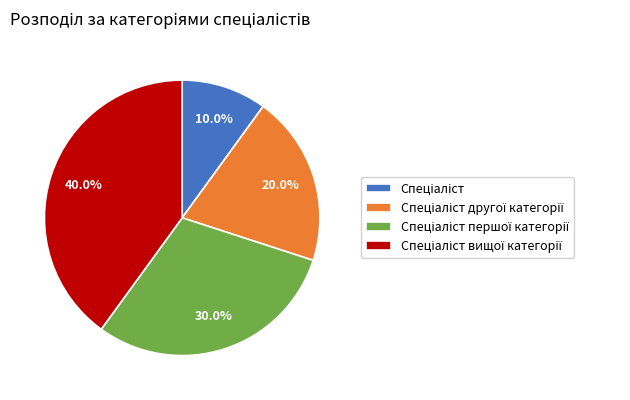

Is there a majority slice in this chart?

No